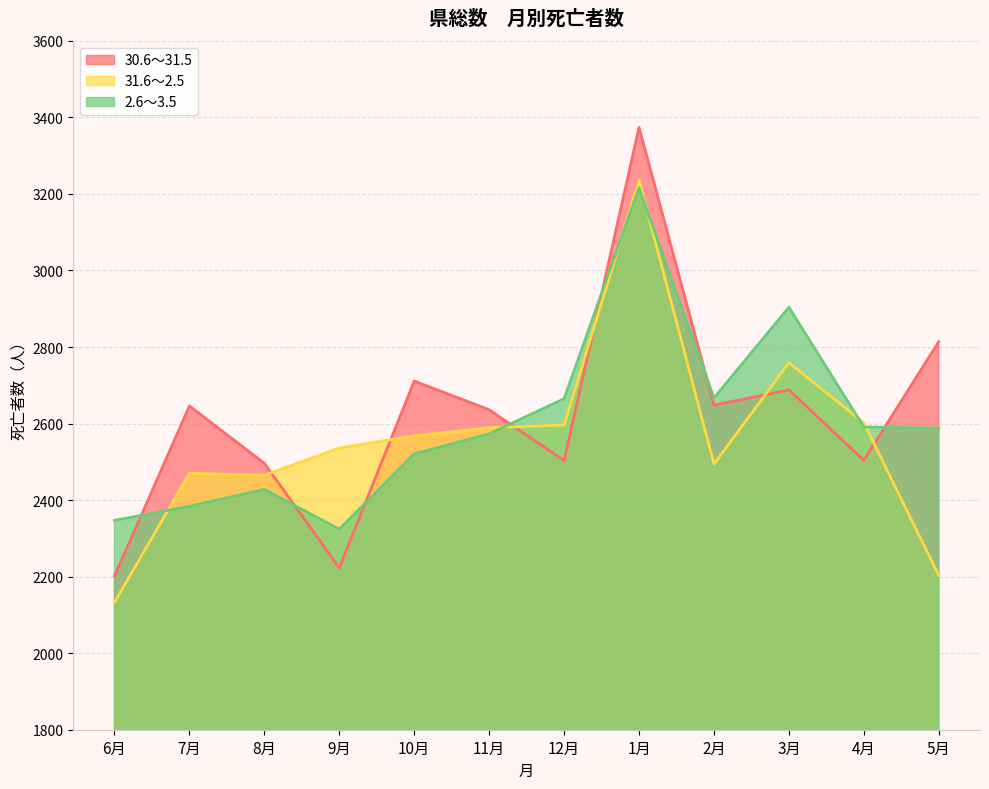

What is the maximum value for 2.6～3.5?

3216